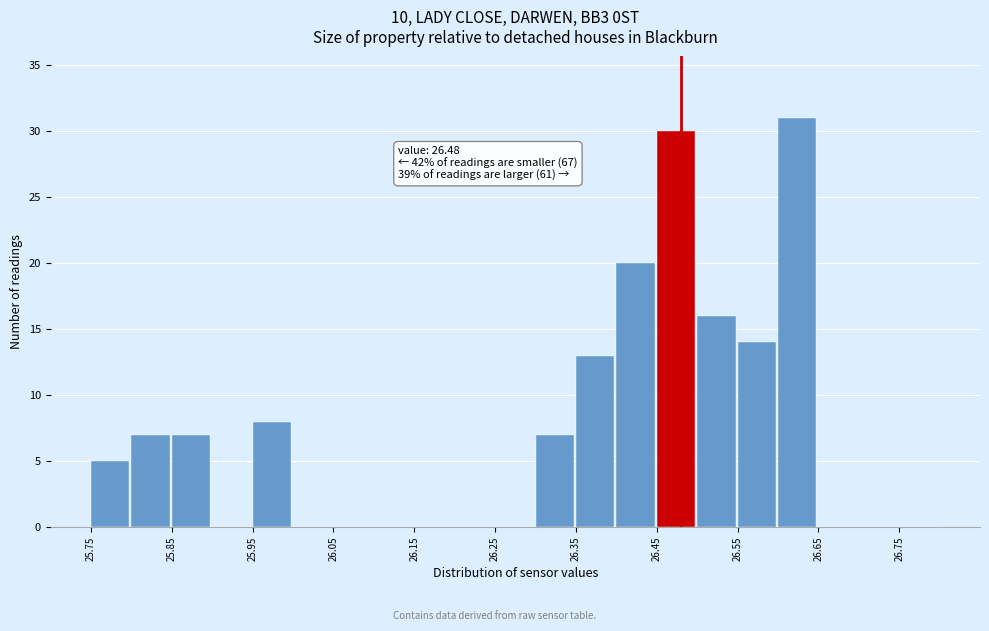

Over which range of the x-axis is the bar tallest?

26.60 to 26.65